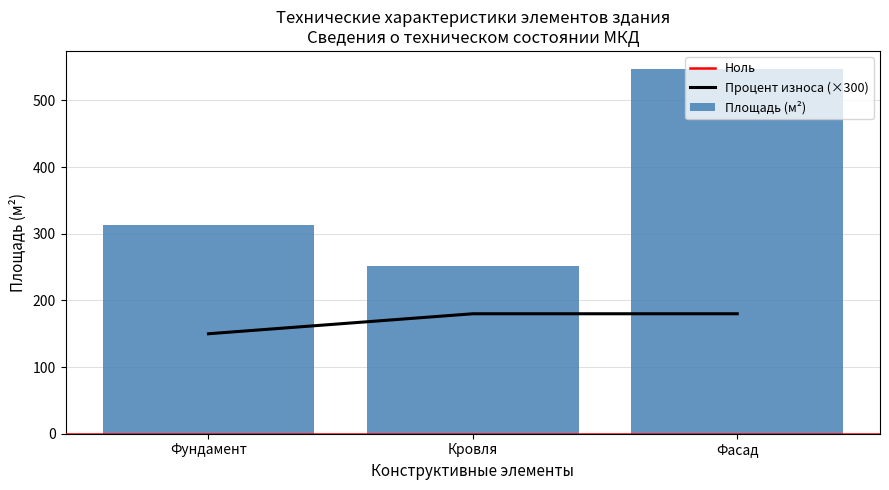

Which series has the largest total across all categories?

Площадь